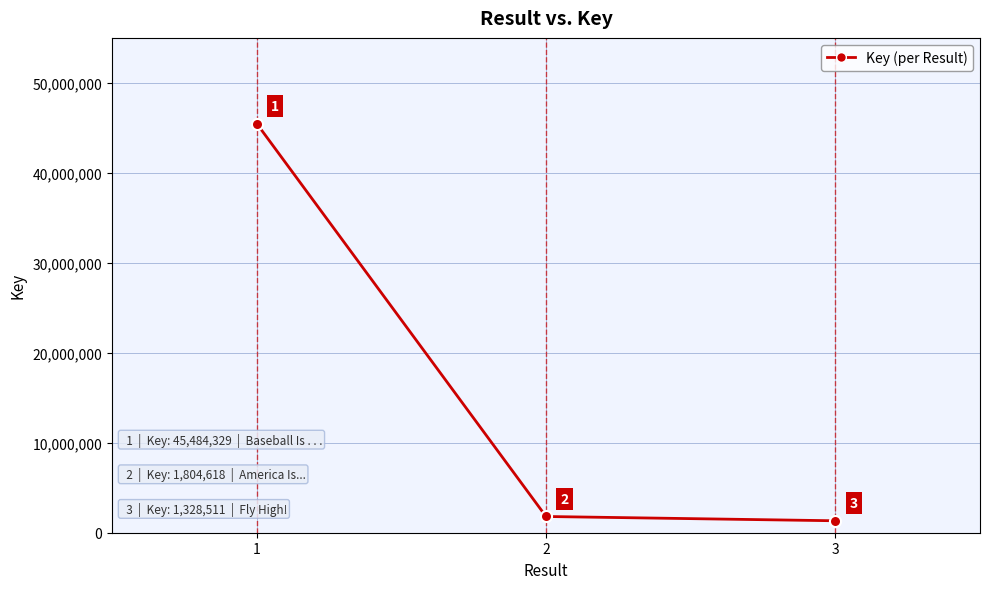

The chart shows a value of 22062696 at 1. True or false?

False